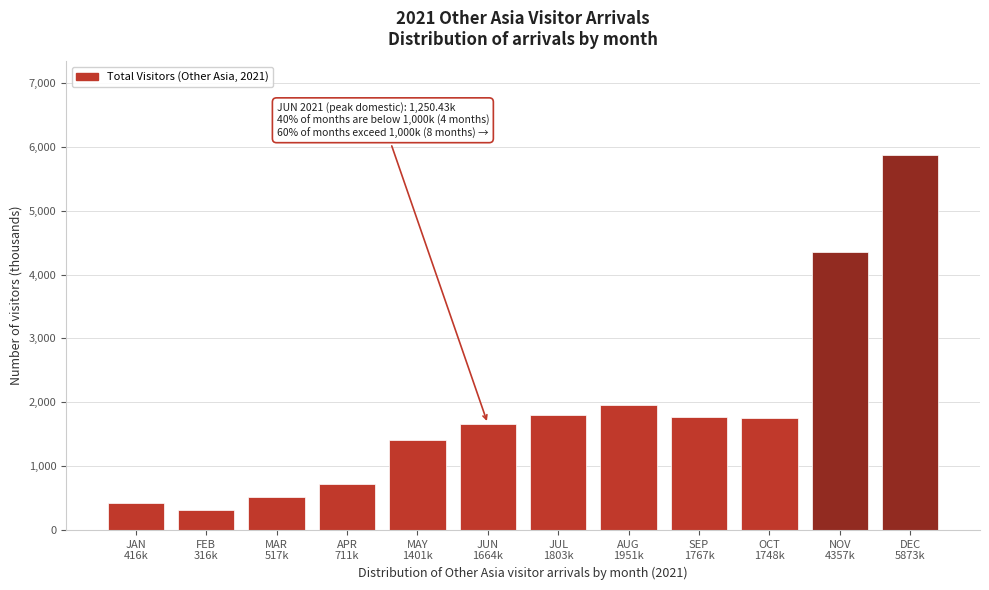

What is the sum of all values?

22524.4